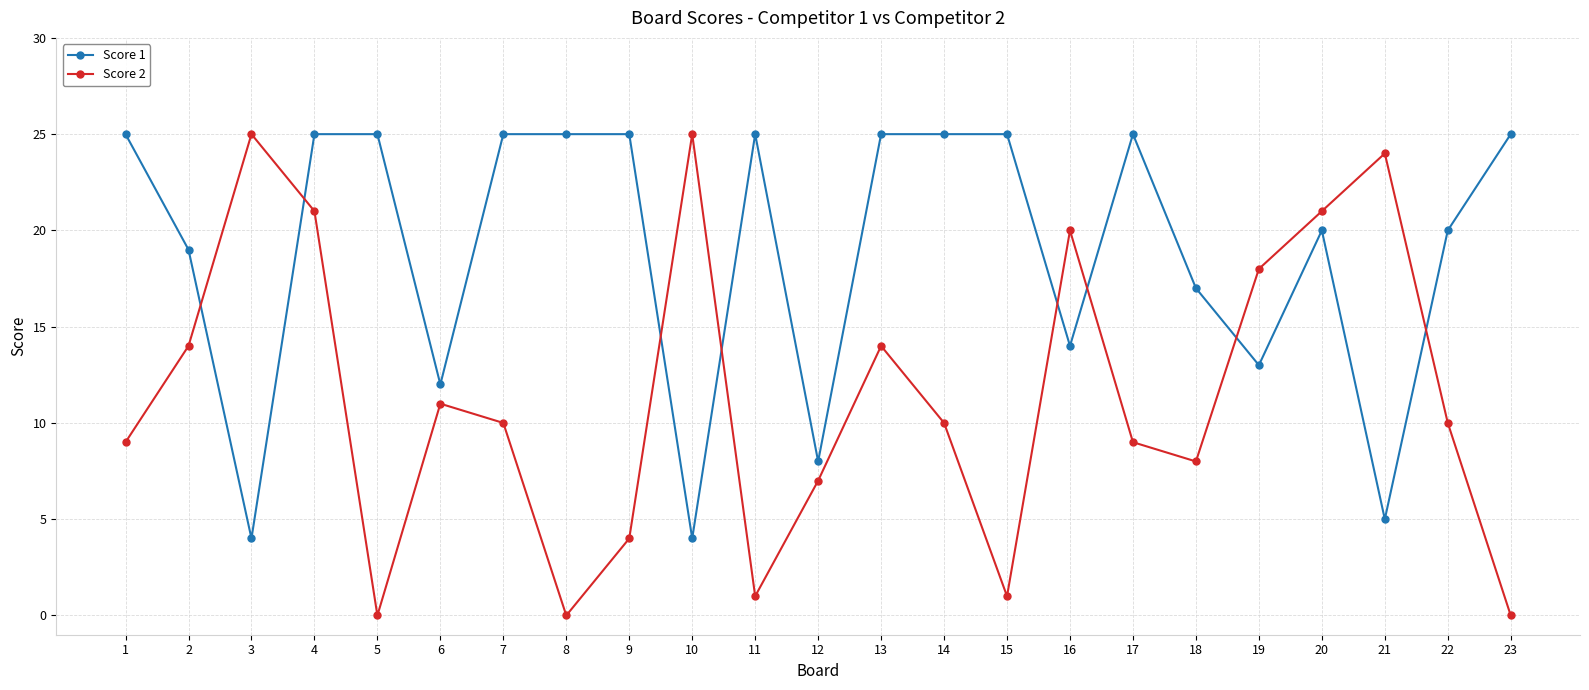

What is the value of the Score 2 point at the 3rd from the left?

25